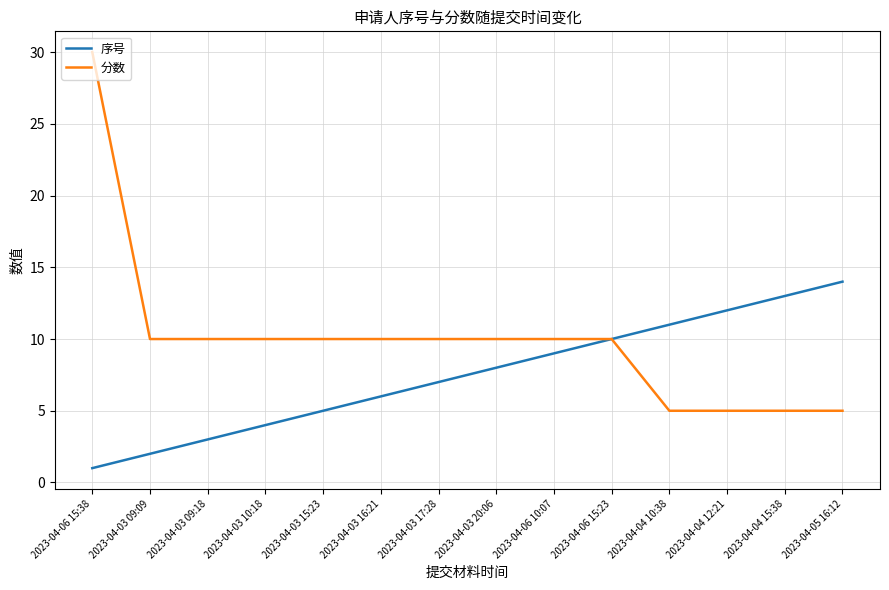

Is it true that 序号 equals 4 at 2023-04-03 10:18?

True